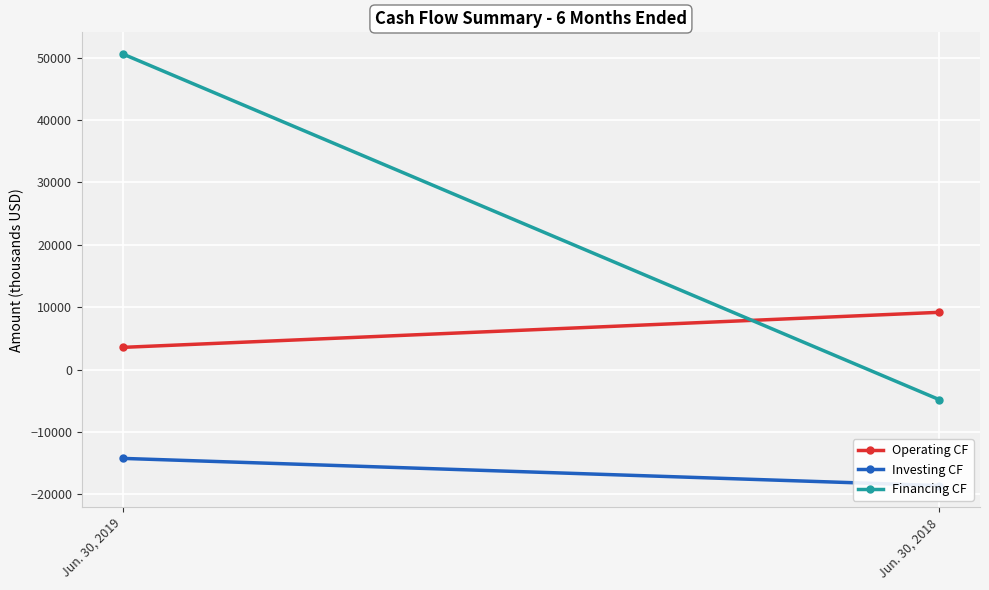

At Jun. 30, 2018, list the series in order from smallest to largest.

Investing CF, Financing CF, Operating CF